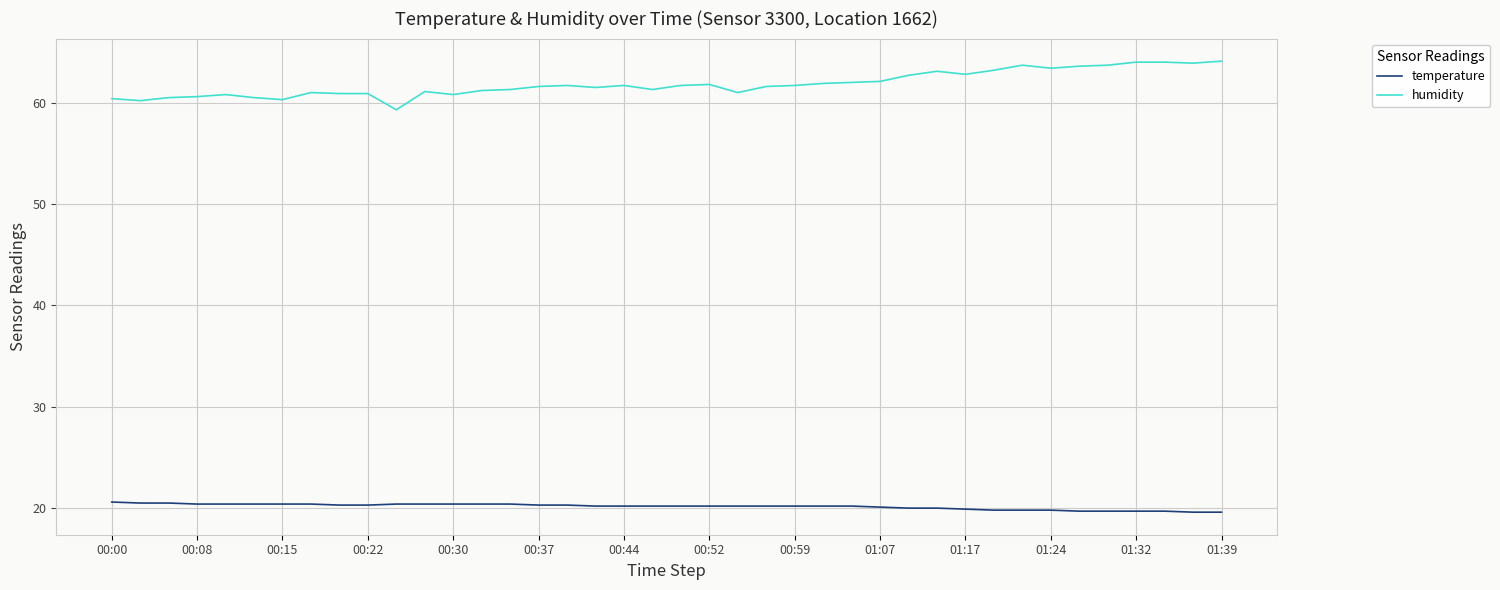

List the series in order of their peak value, lowest first.

temperature, humidity